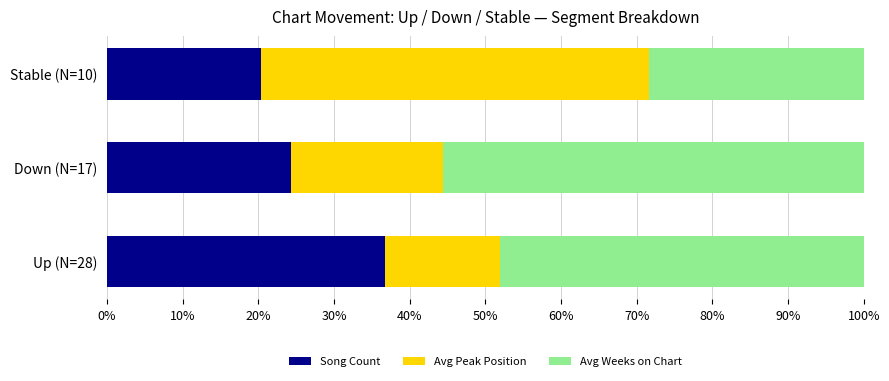

What is the highest value of the Song Count series?

36.8